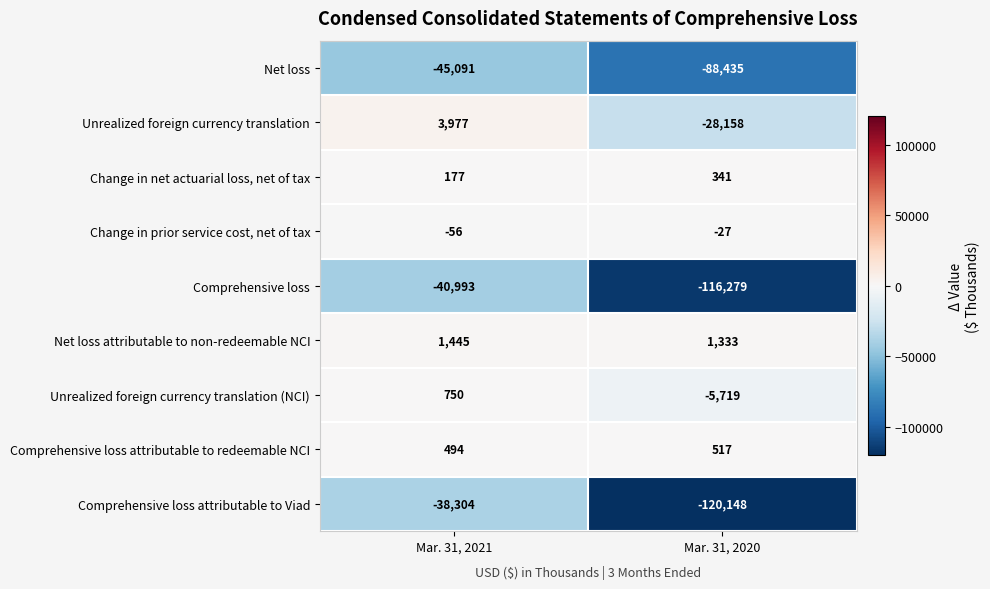

Between Mar. 31, 2021 and Mar. 31, 2020, which series saw the biggest shift?

Comprehensive loss attributable to Viad